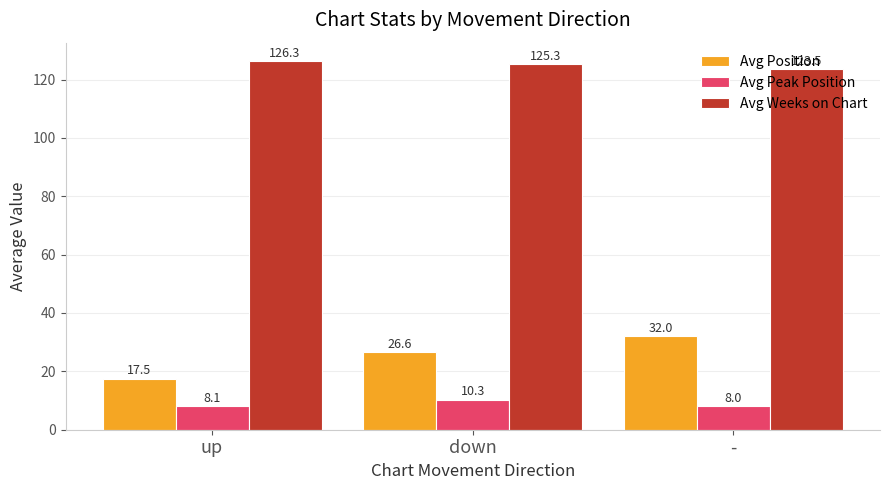

The Avg Peak Position series shows 10.3 at down. True or false?

True